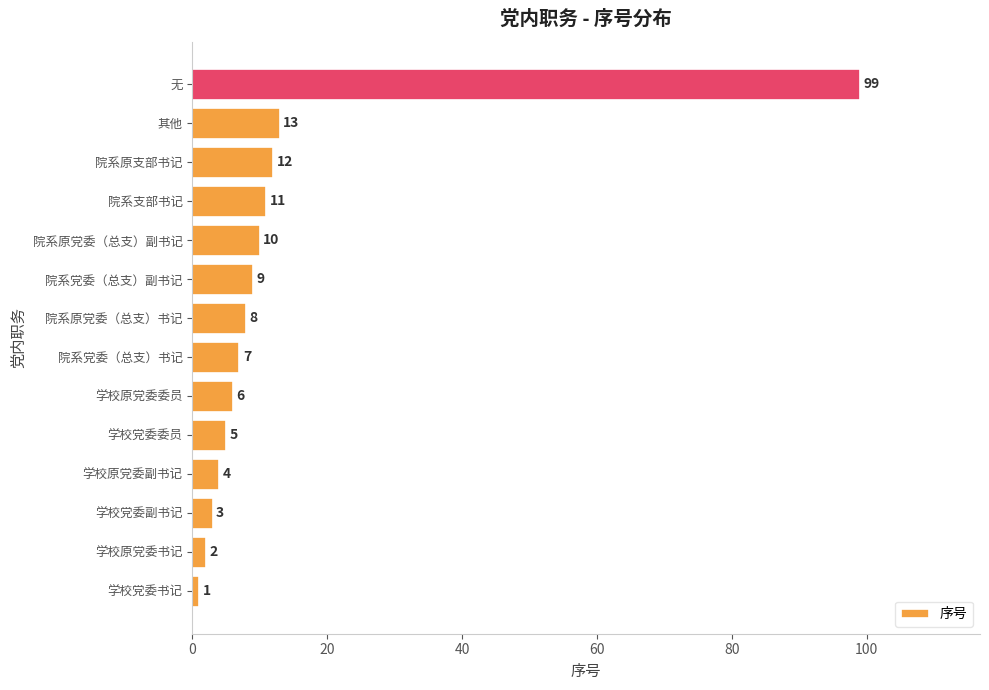

Does the chart contain stacked bars?

No